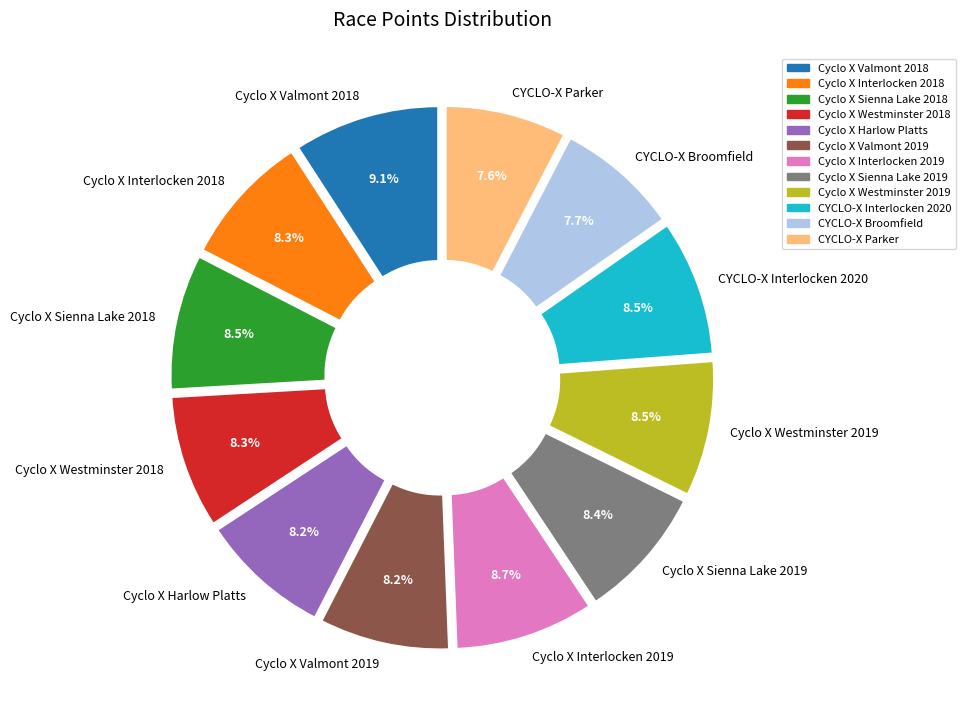

Does any single category account for the majority?

No